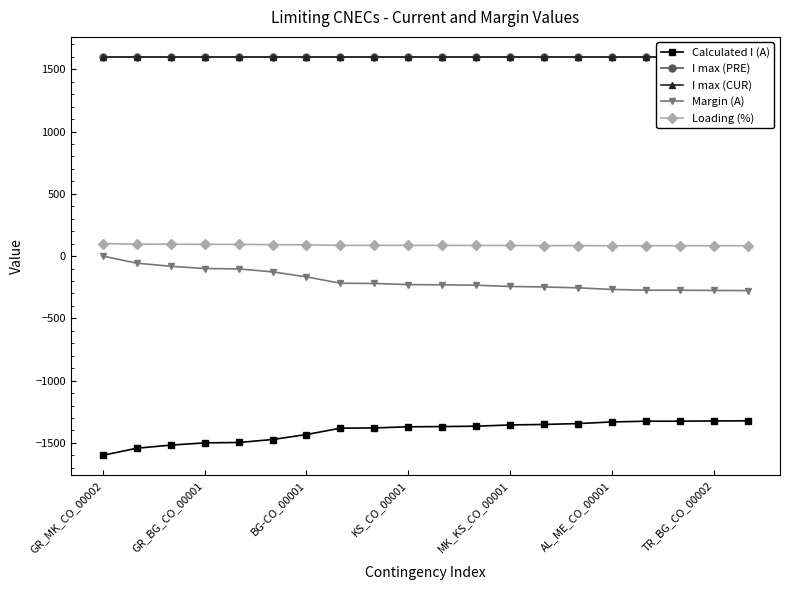

What is the sum of the Calculated I (A) values at 10 and GR_MK_CO_00002?

-2969